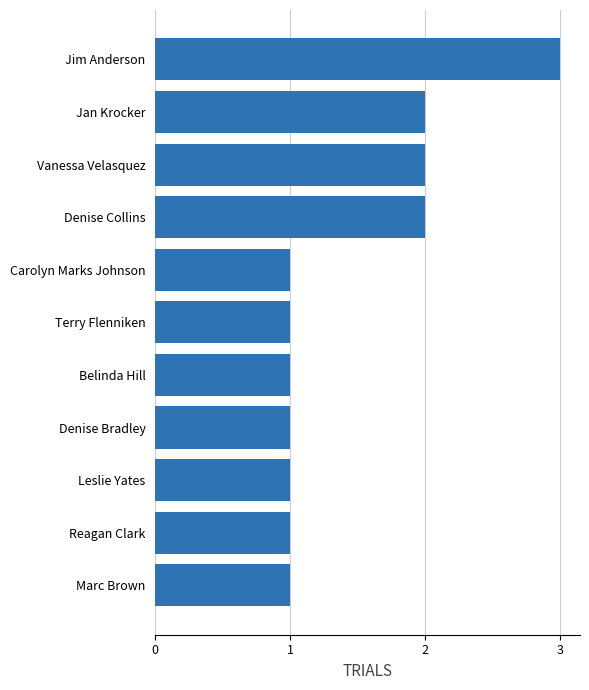

What is the average value?

1